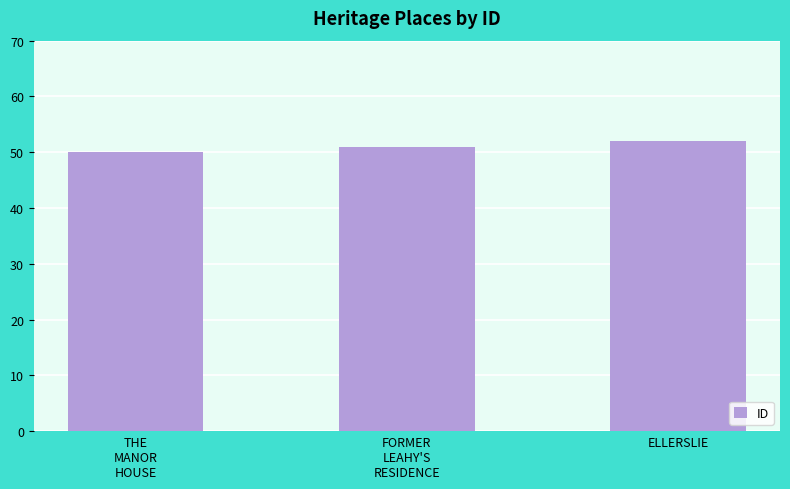

How many categories are shown in the chart?

3